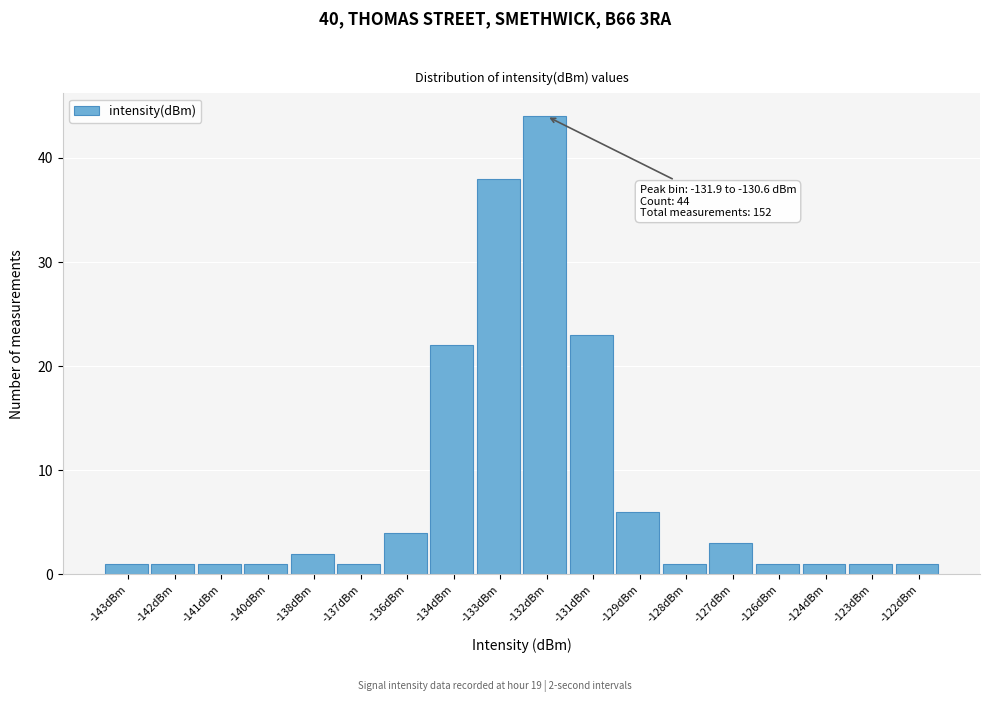

Reading left to right, extract all data points from this chart.

1	1	1	1	2	1	4	22	38	44	23	6	1	3	1	1	1	1